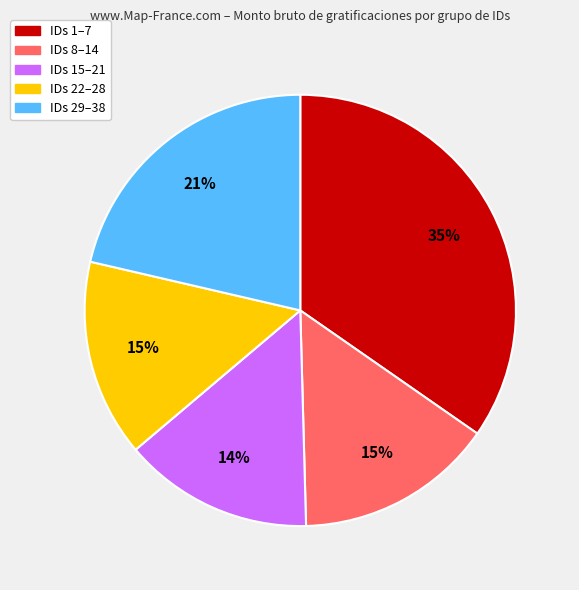

Is there any slice that represents more than half of the pie?

No